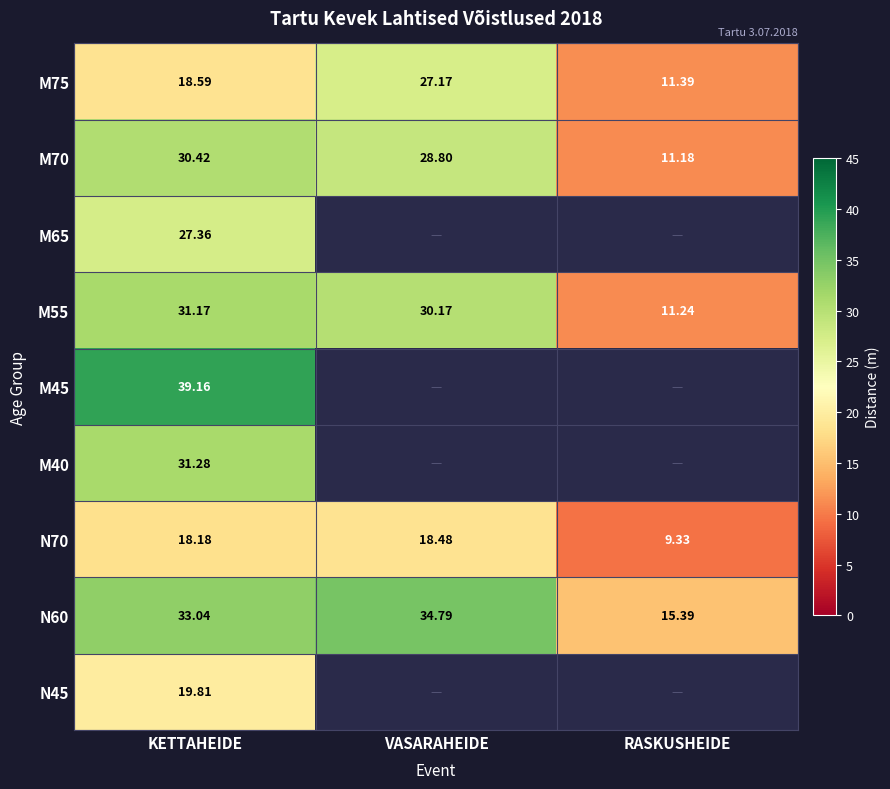

What is the spread (max minus min) of values at RASKUSHEIDE?

6.1